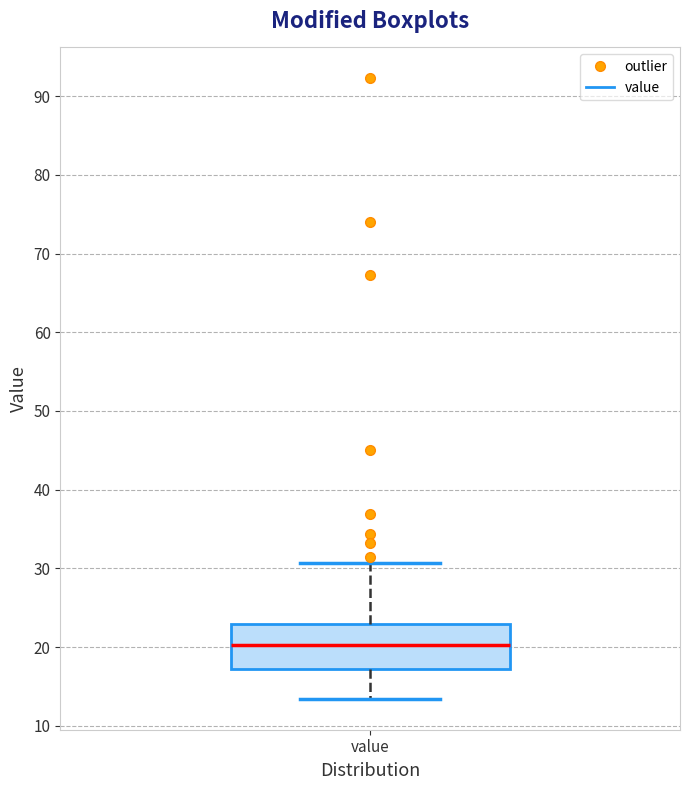

Read this box plot against the y-axis: the position of the median line, the range covered by the box, and the ends of both whiskers. The values are not printed on the chart, so give them approximately, as read against the axis.

median 20, box 17 to 23, whiskers 13 to 31